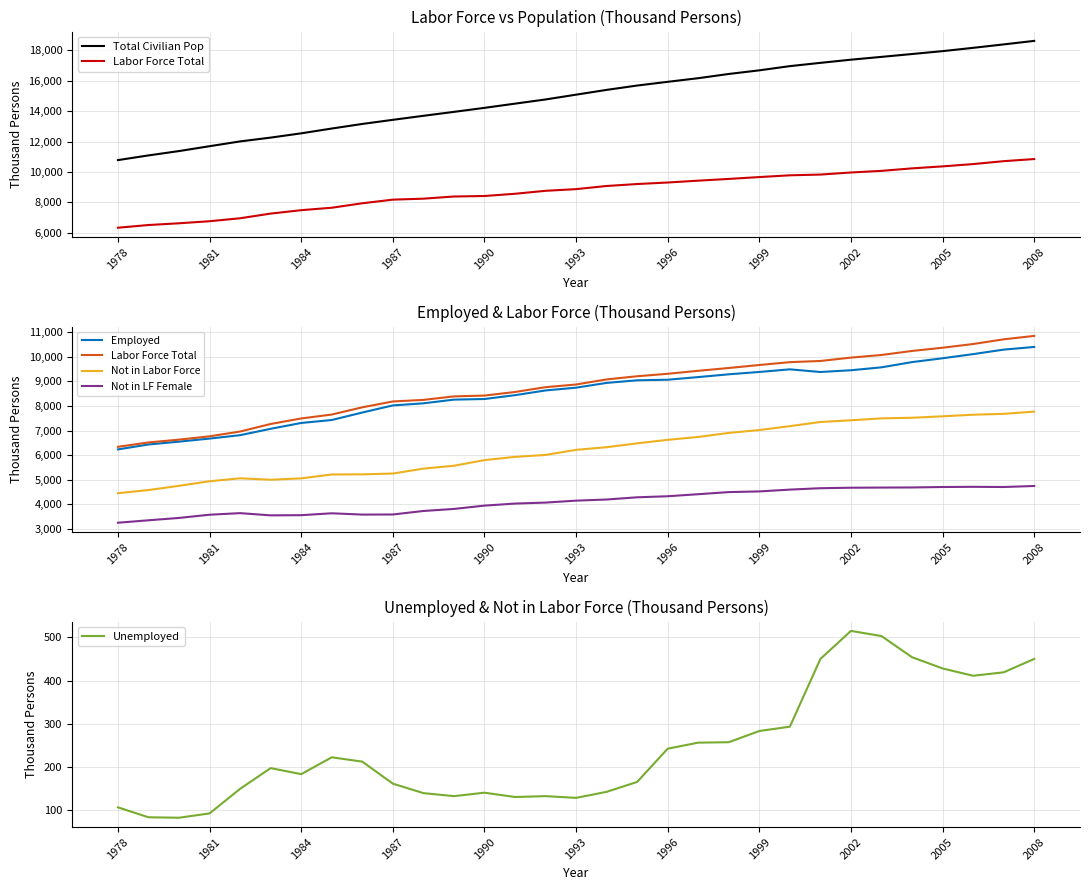

The value of Unemployed at 1993 is 207. True or false?

False